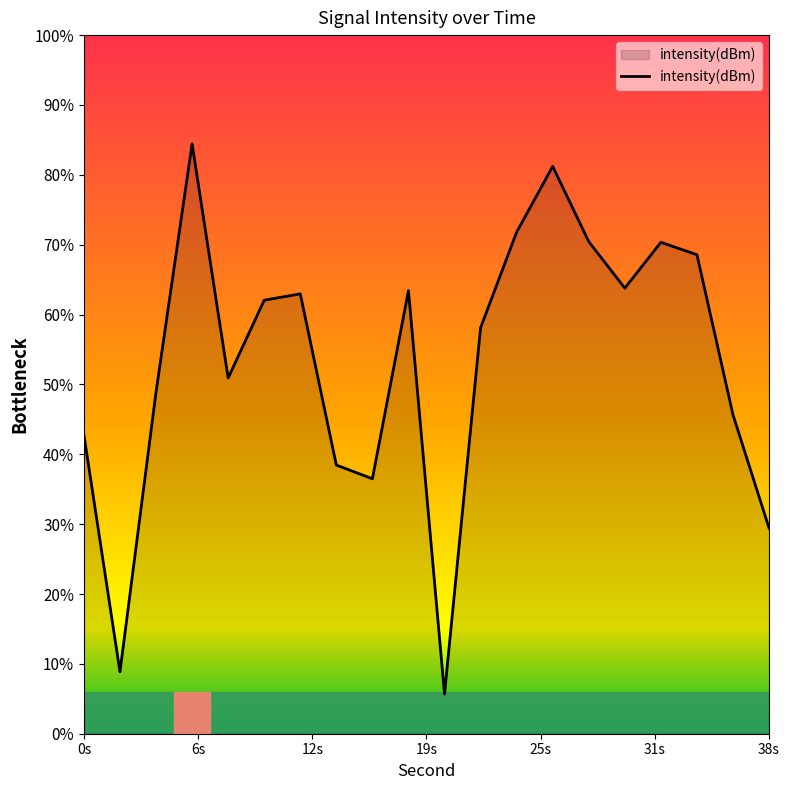

List the labels in order of value, largest first.

6, 26, 24, 28, 32, 34, 30, 18, 12, 10, 22, 8, 4, 36, 0, 14, 16, 38, 2, 20